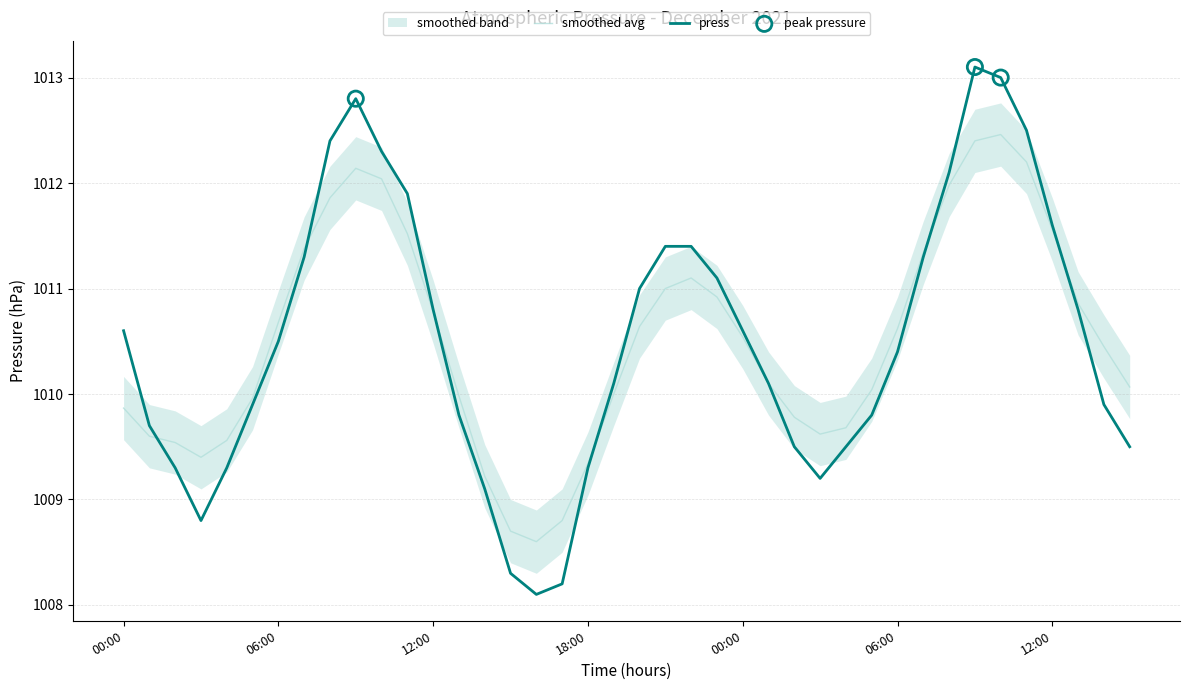

What is the ratio of the value at 2021-12-02 12:00 to the value at 2021-12-02 10:00?

1.0